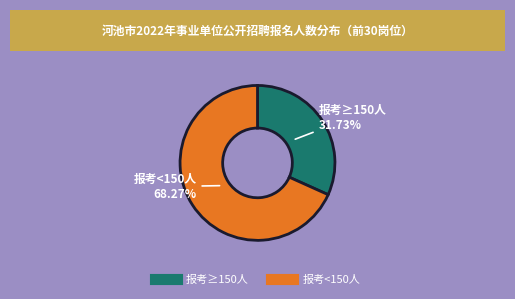

Does any single category account for the majority?

Yes